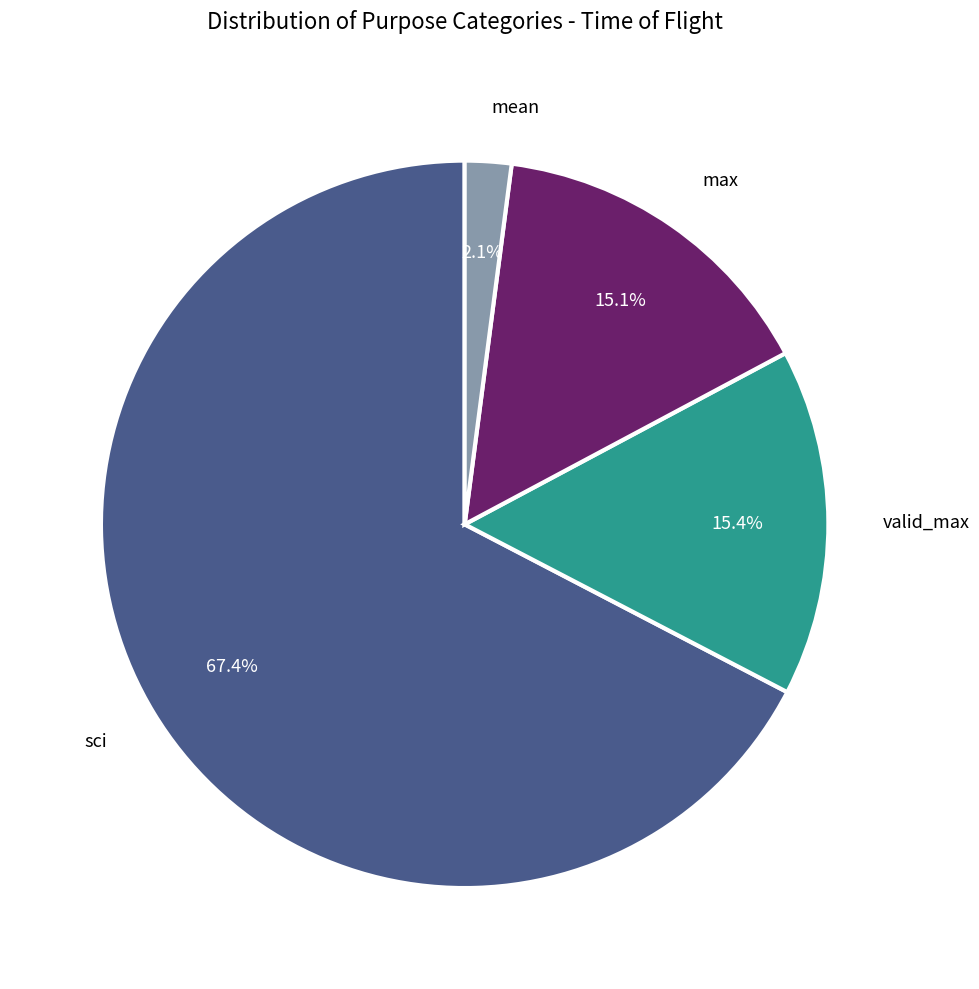

How many slices are in this pie chart?

4